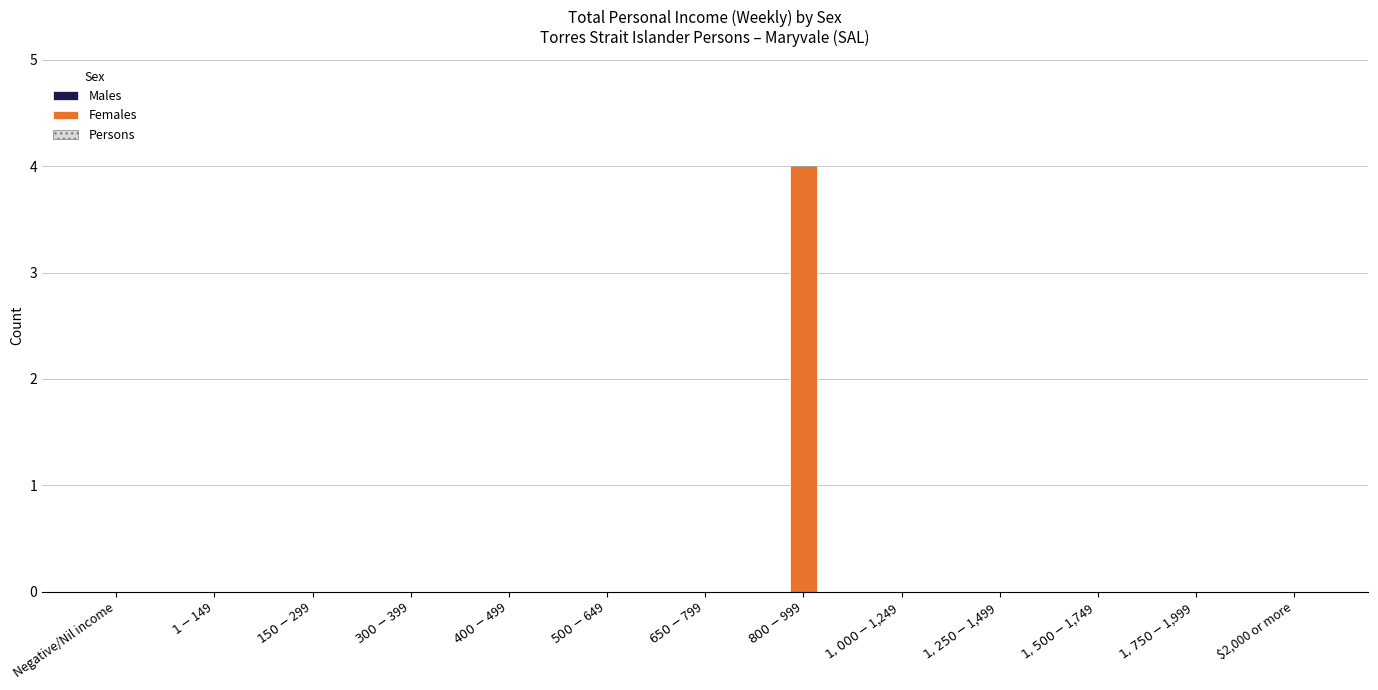

Which category has the highest value across all series?

$800-$999